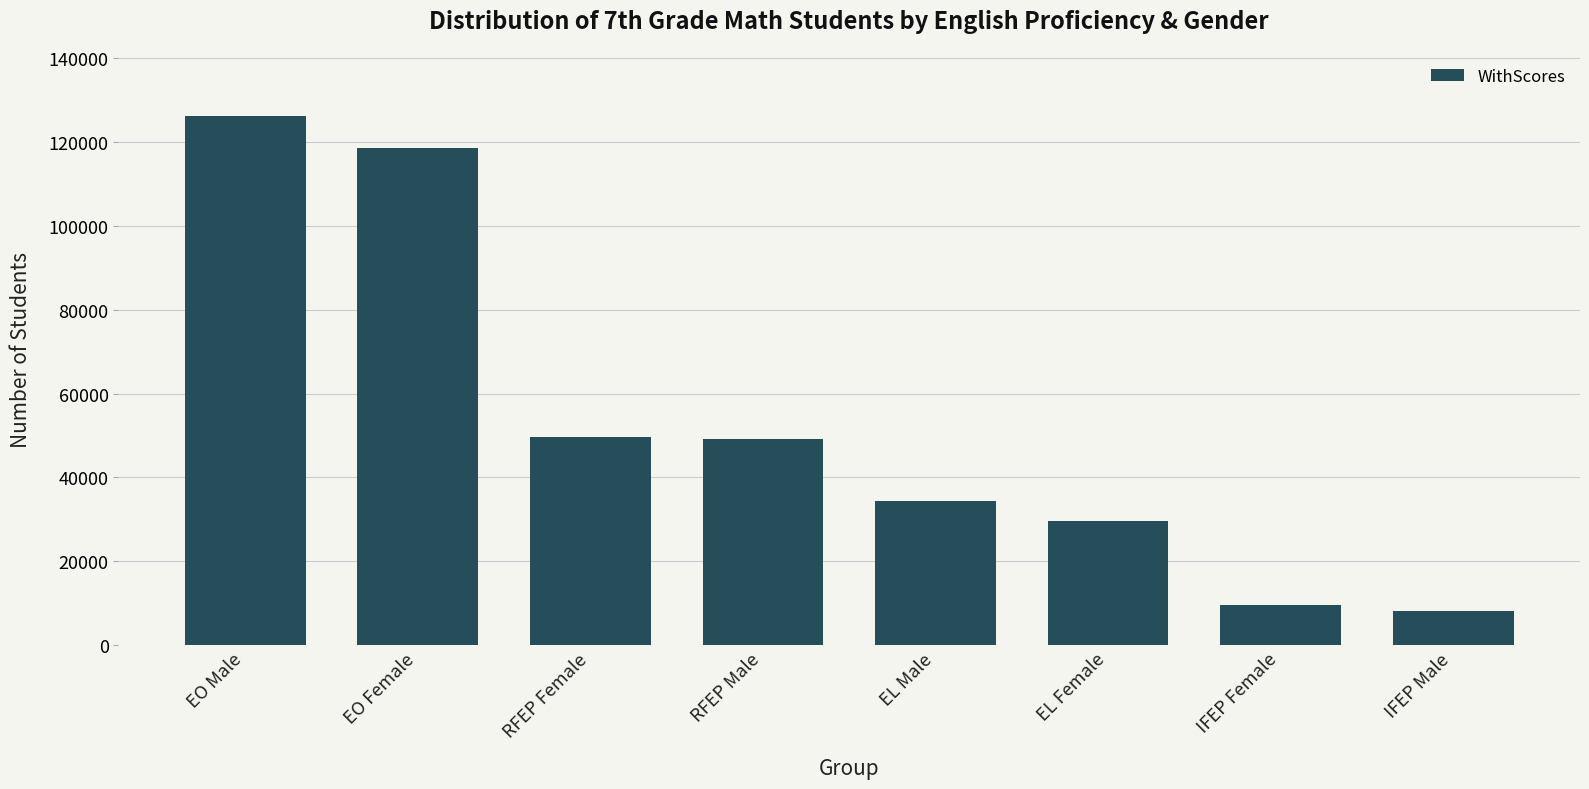

Approximately how many times larger is the value at RFEP Male compared to EL Male?

1.4